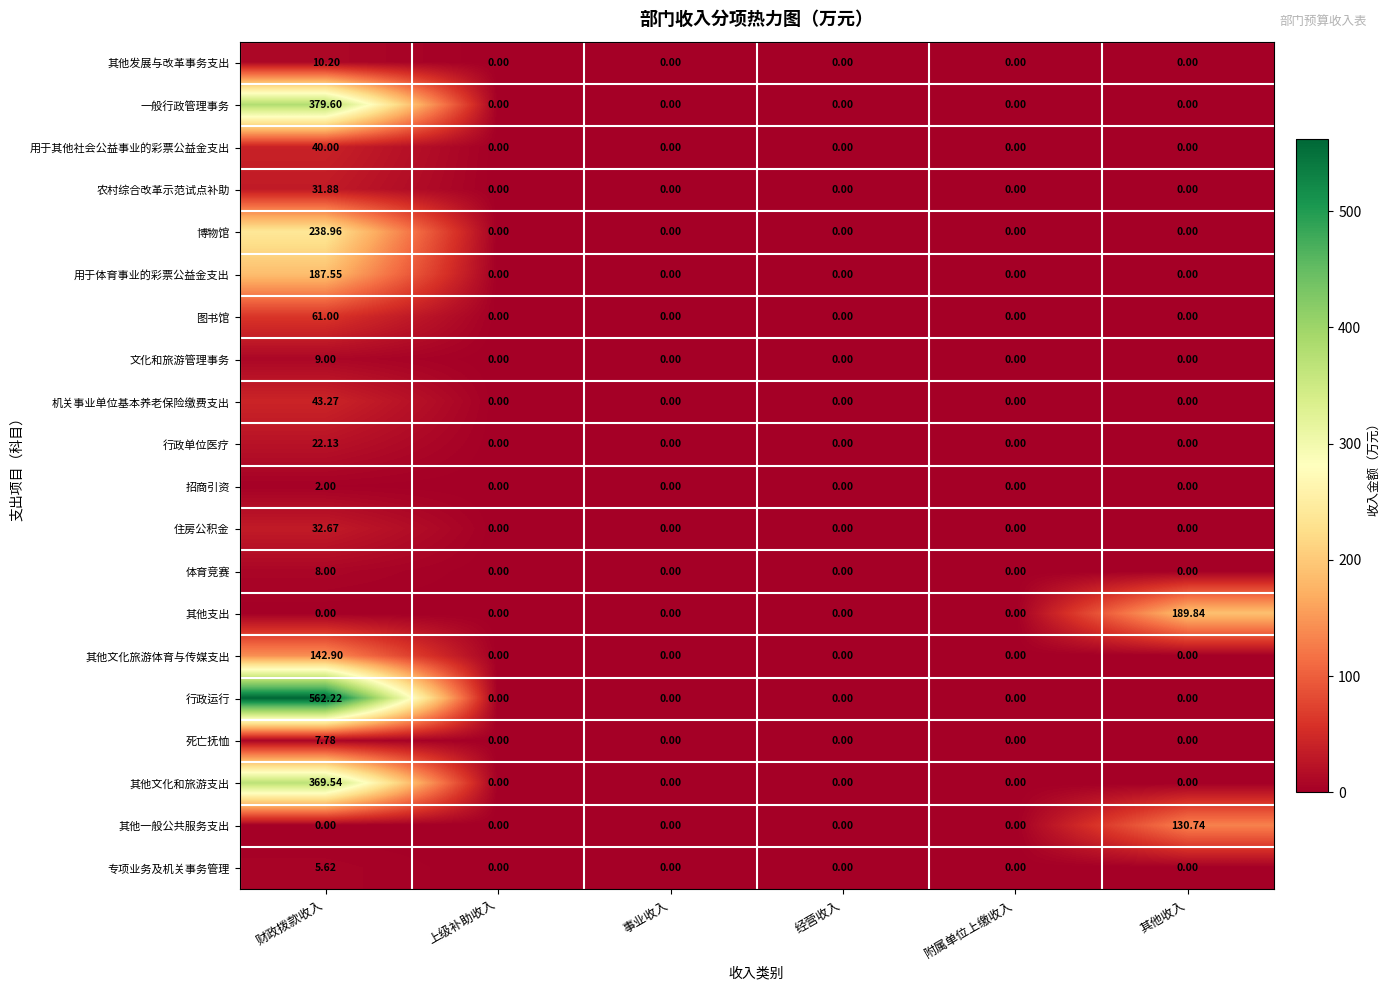

At which category does the chart reach its peak across all series?

财政拨款收入